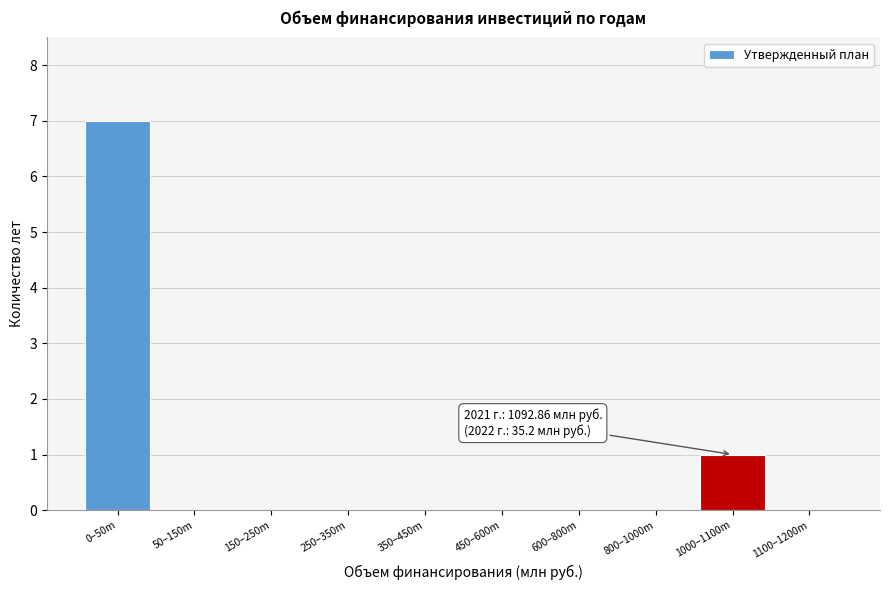

Reading left to right, transcribe all the data shown in this chart.

0–50m=7	50–150m=0	150–250m=0	250–350m=0	350–450m=0	450–600m=0	600–800m=0	800–1000m=0	1000–1100m=1	1100–1200m=0